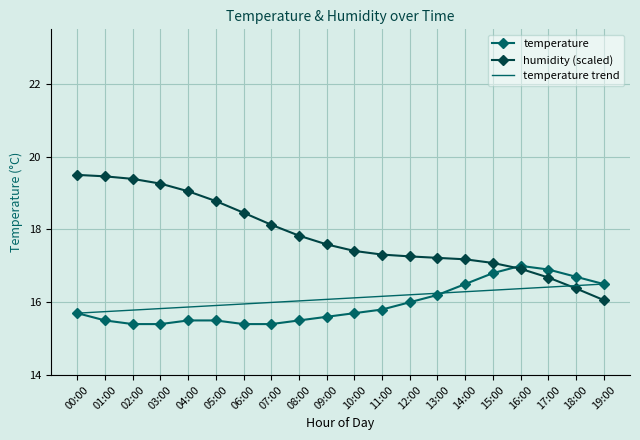

What is the spread (max minus min) of values at 13:00?

1.0